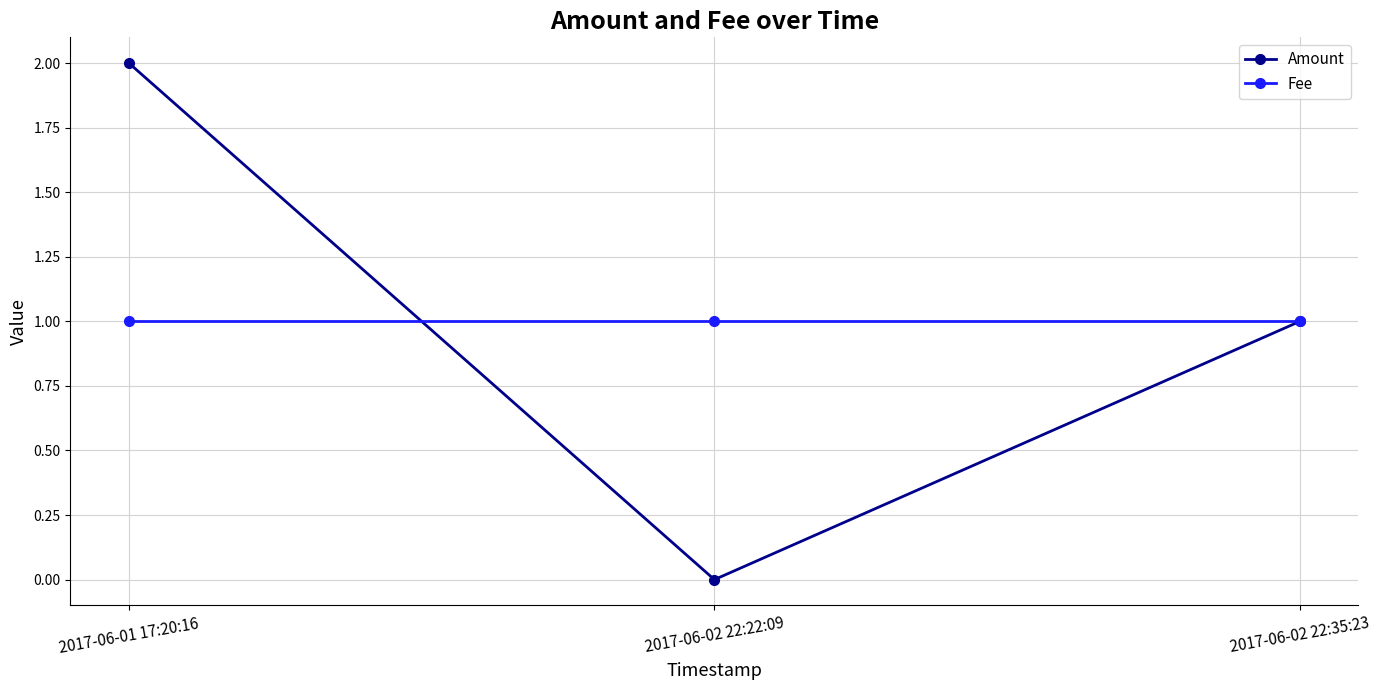

What is the maximum value for Amount?

2